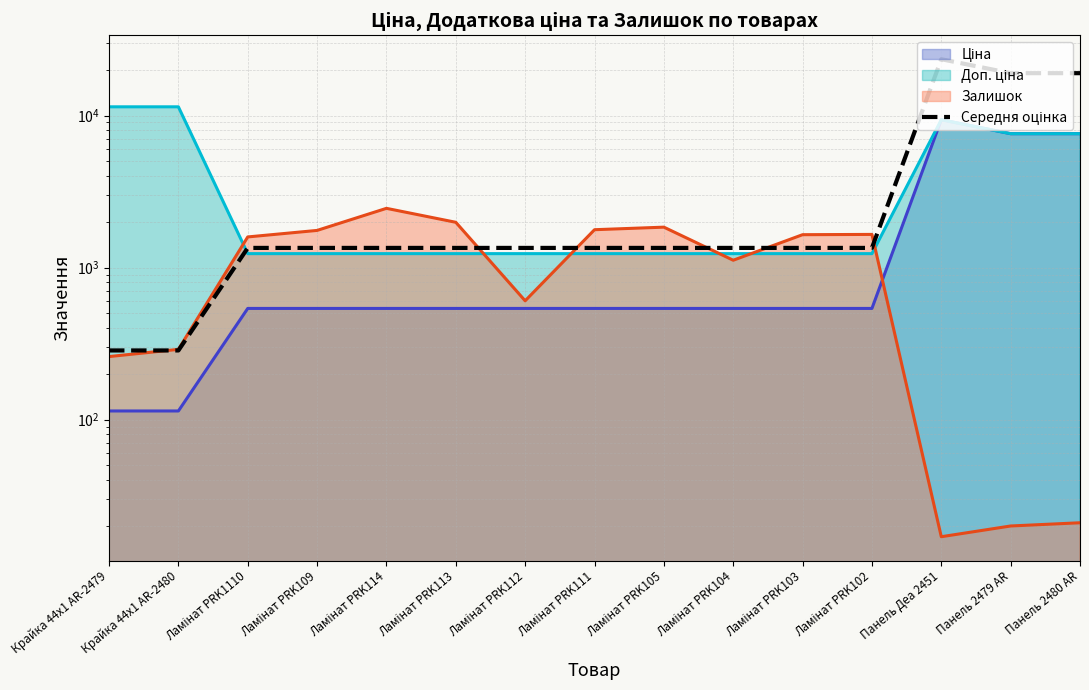

Approximately how many times larger is the value at Ламінат PRK1110 compared to Крайка 44x1 AR-2480?

4.7